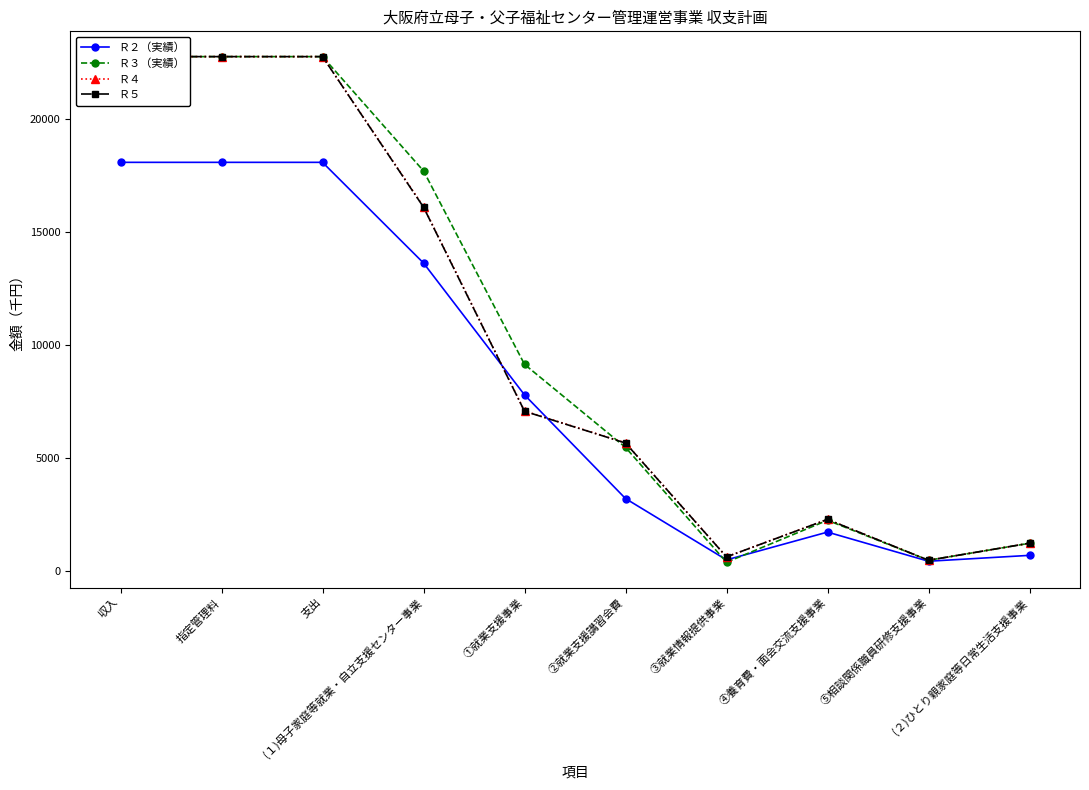

What is the highest value of the Ｒ２（実績） series?

18071